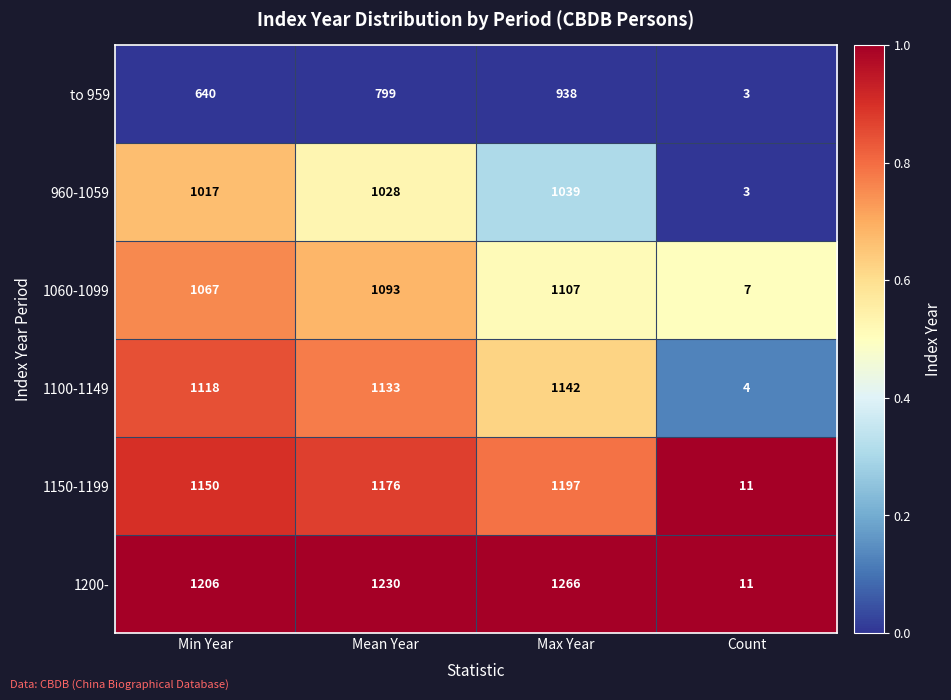

Which series changed the most between Mean Year and Max Year?

to 959